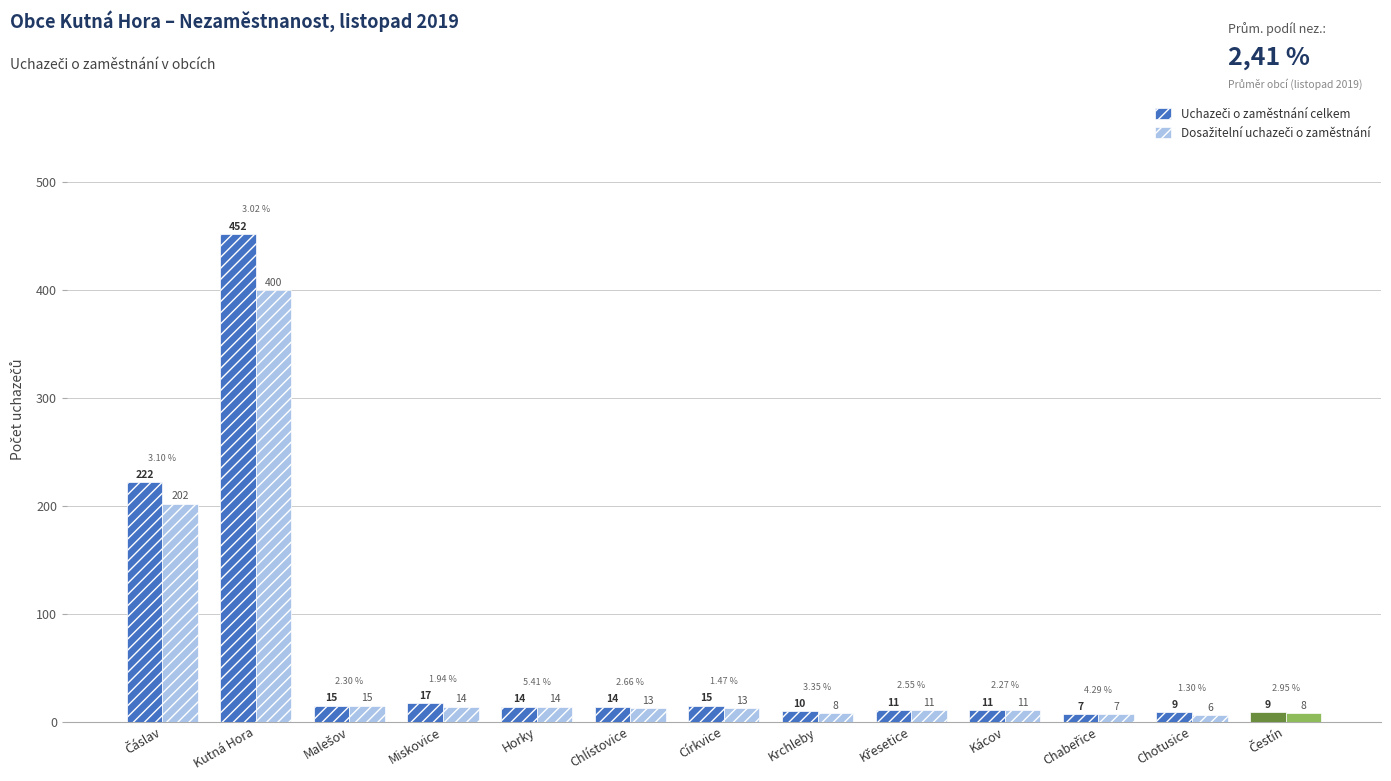

At which category does the chart reach its minimum across all series?

Chotusice